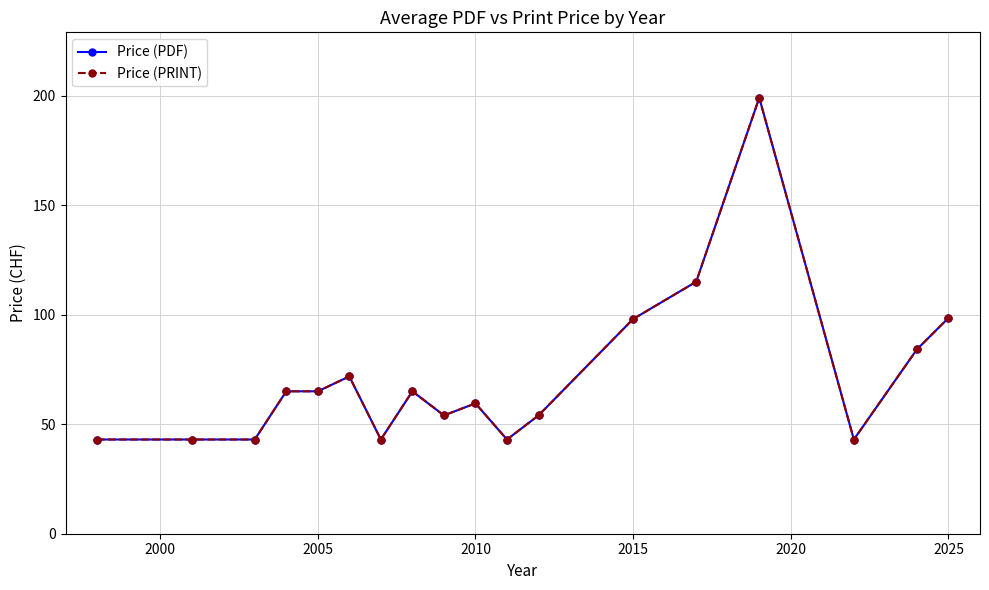

Is this an area chart (filled region under the line)?

No